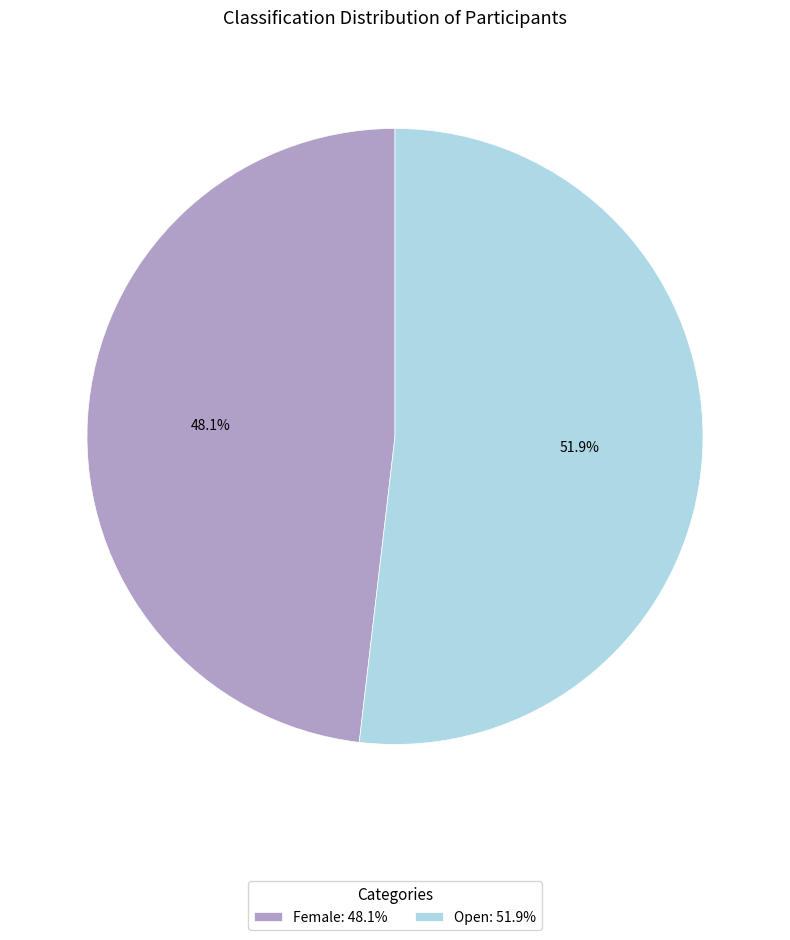

Does Female account for over 50% of the chart?

No